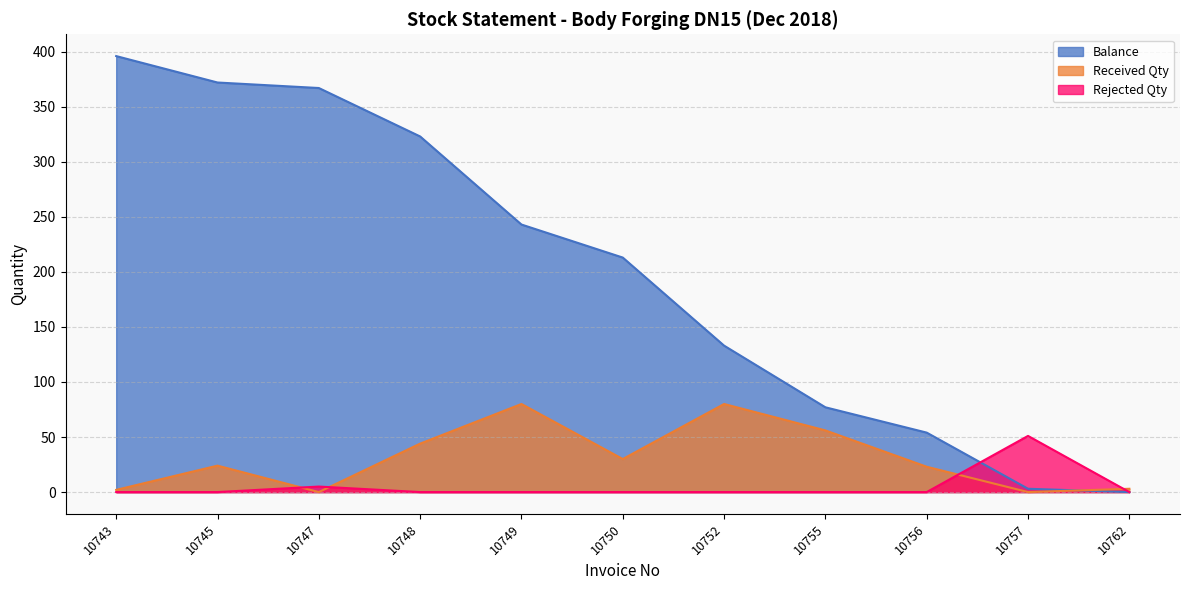

Does the chart have visible grid lines?

Yes